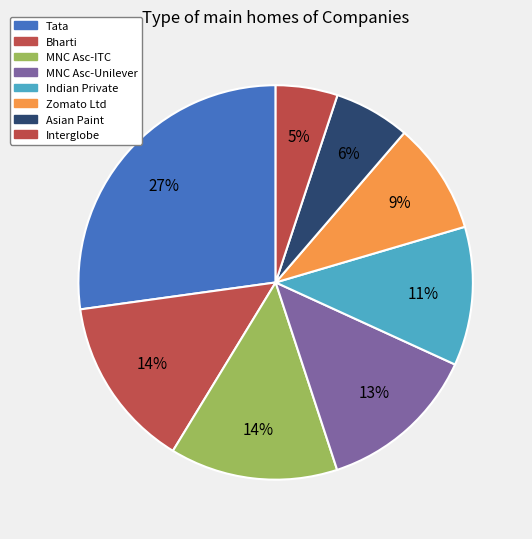

To the nearest percent, what portion does Asian Paint represent?

6%